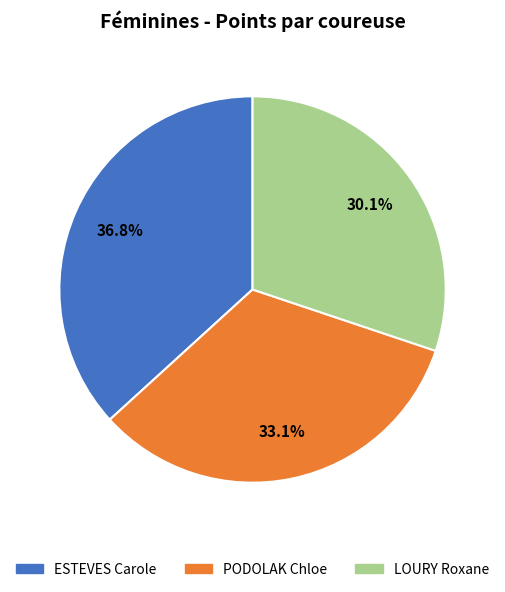

Does PODOLAK Chloe account for over 50% of the chart?

No